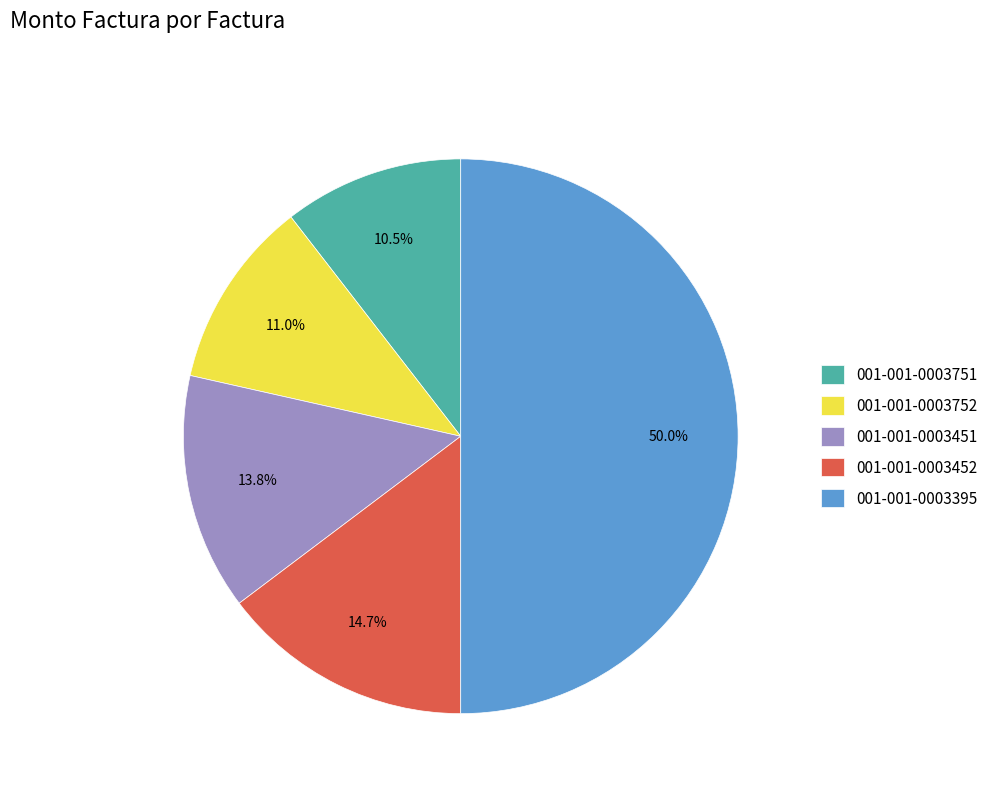

Is it true that 001-001-0003451 is 24% of the pie?

False